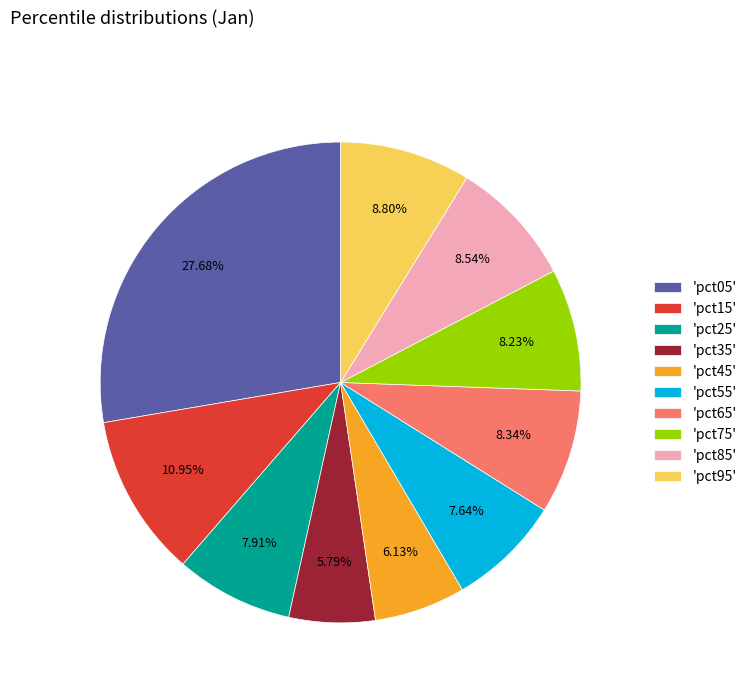

Combined, do 'pct15' and 'pct55' account for over 50%?

No